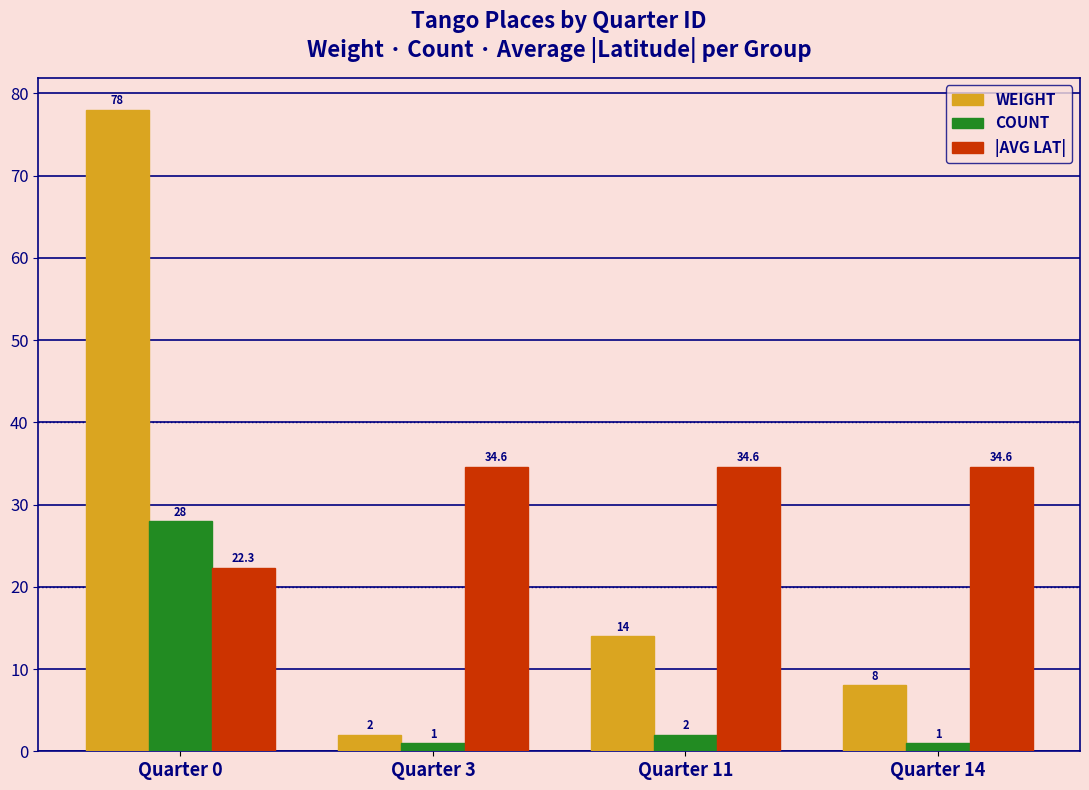

Reading left to right, extract all data points from this chart.

WEIGHT: 78.0	2.0	14.0	8.0
COUNT: 28.0	1.0	2.0	1.0
|AVG LAT|: 22.3	34.6	34.6	34.6